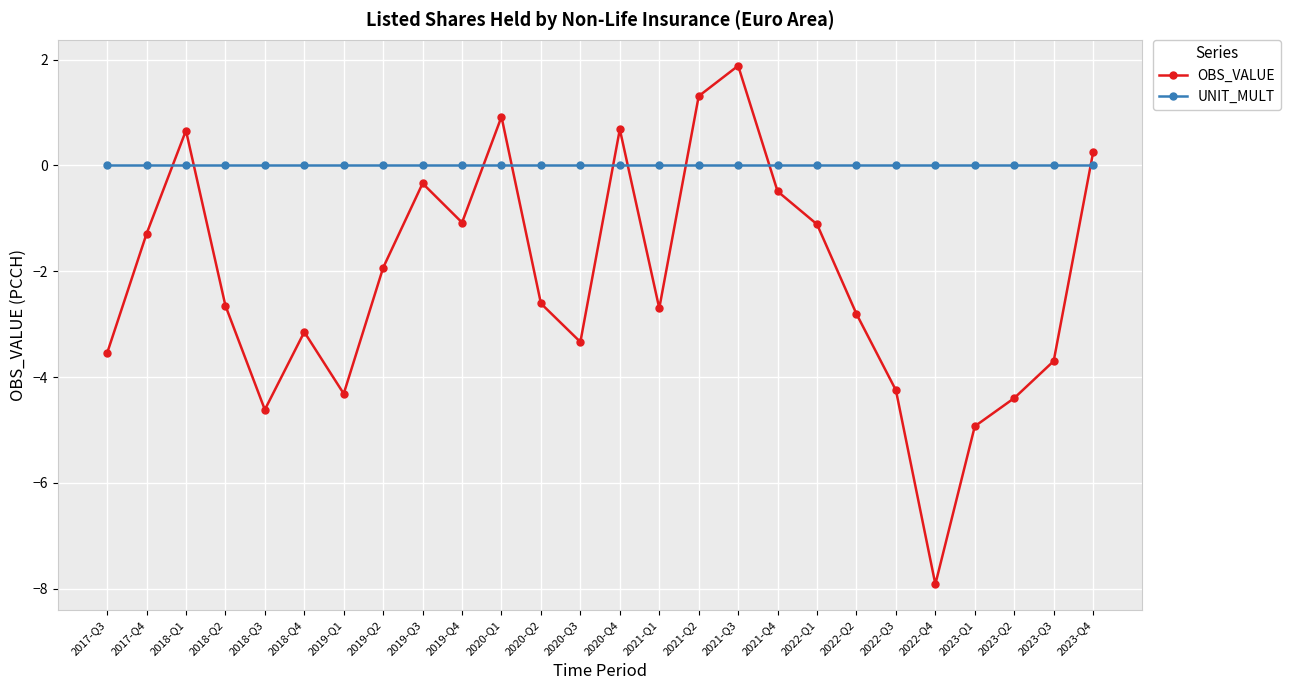

Between 2019-Q1 and 2023-Q4, which series saw the biggest shift?

OBS_VALUE